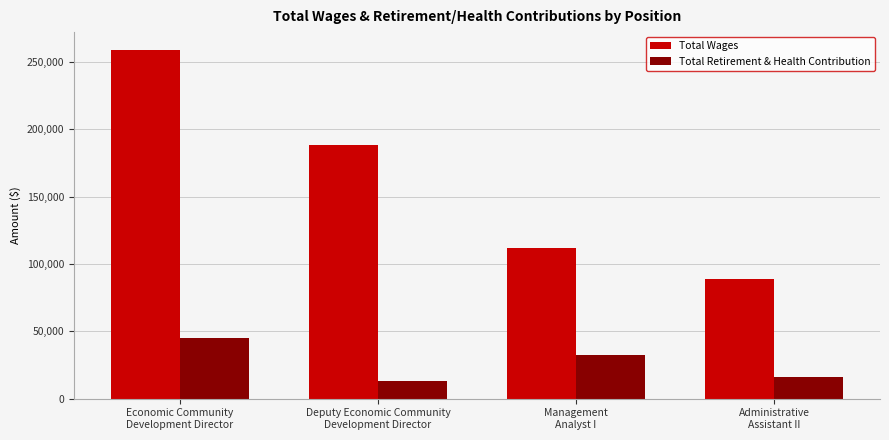

List the labels in order of Total Retirement & Health Contribution value, largest first.

Economic Community
Development Director, Management
Analyst I, Administrative
Assistant II, Deputy Economic Community
Development Director